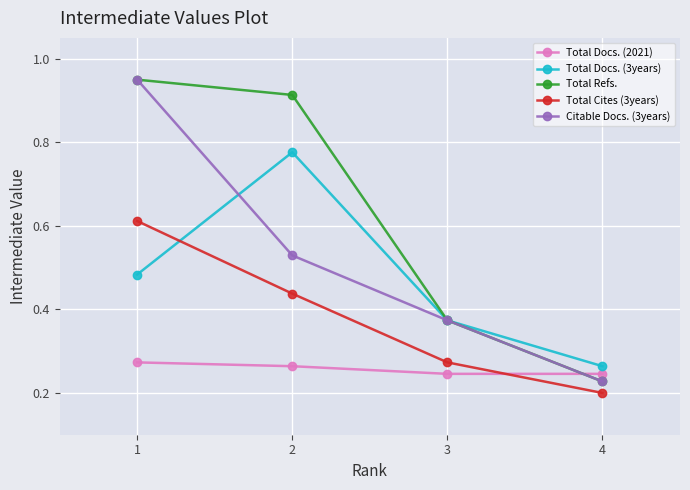

Which series changed the most between 1 and 2?

Citable Docs. (3years)